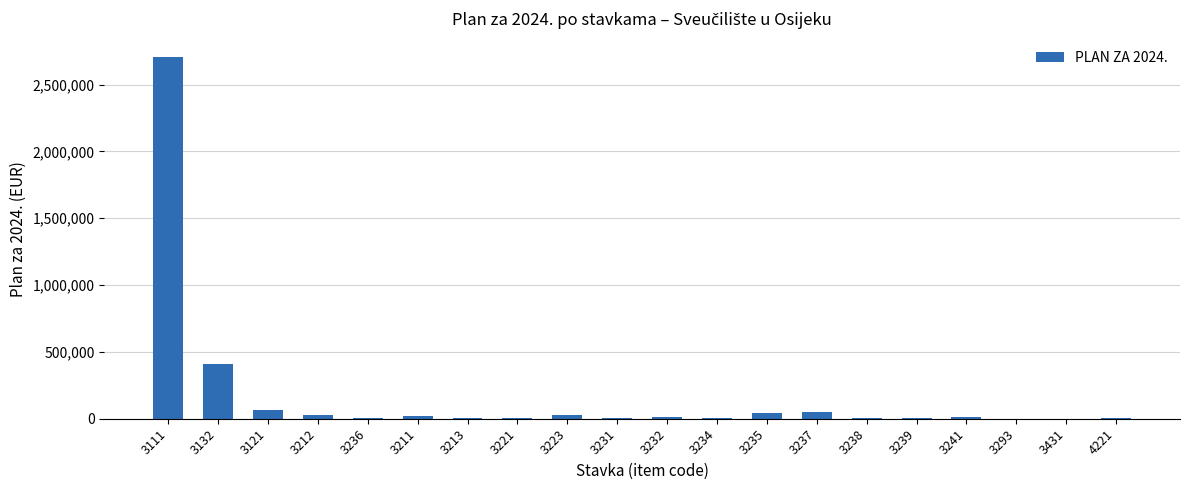

What is the sum of all values?

3419758